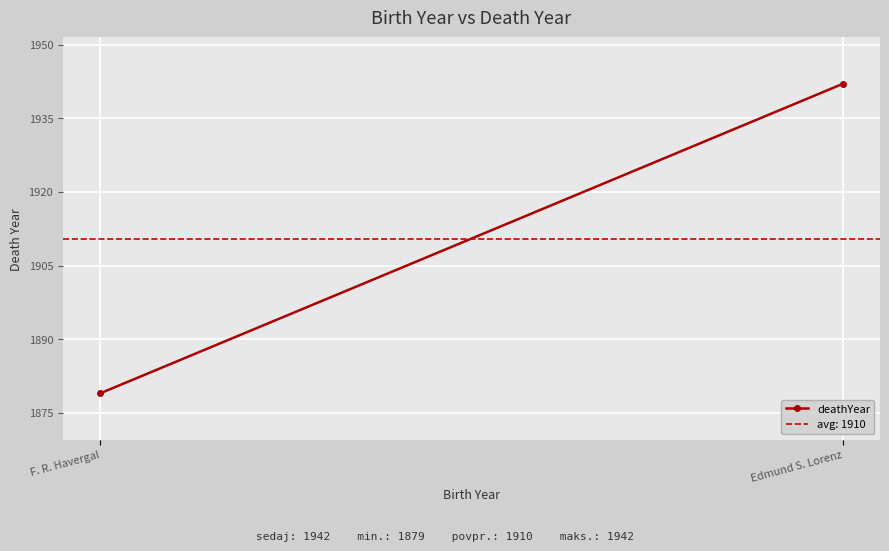

Approximately how many times larger is the value at Edmund S. Lorenz compared to F. R. Havergal?

1.0